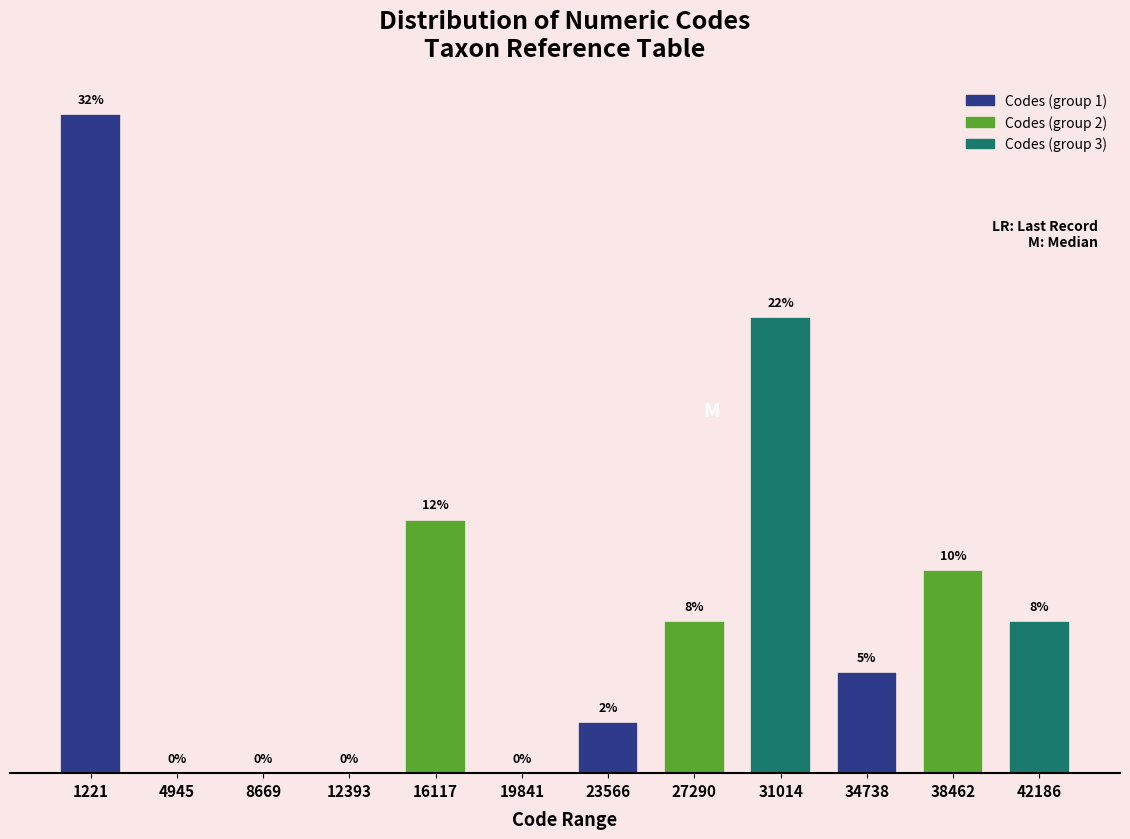

Are the bars horizontal?

No